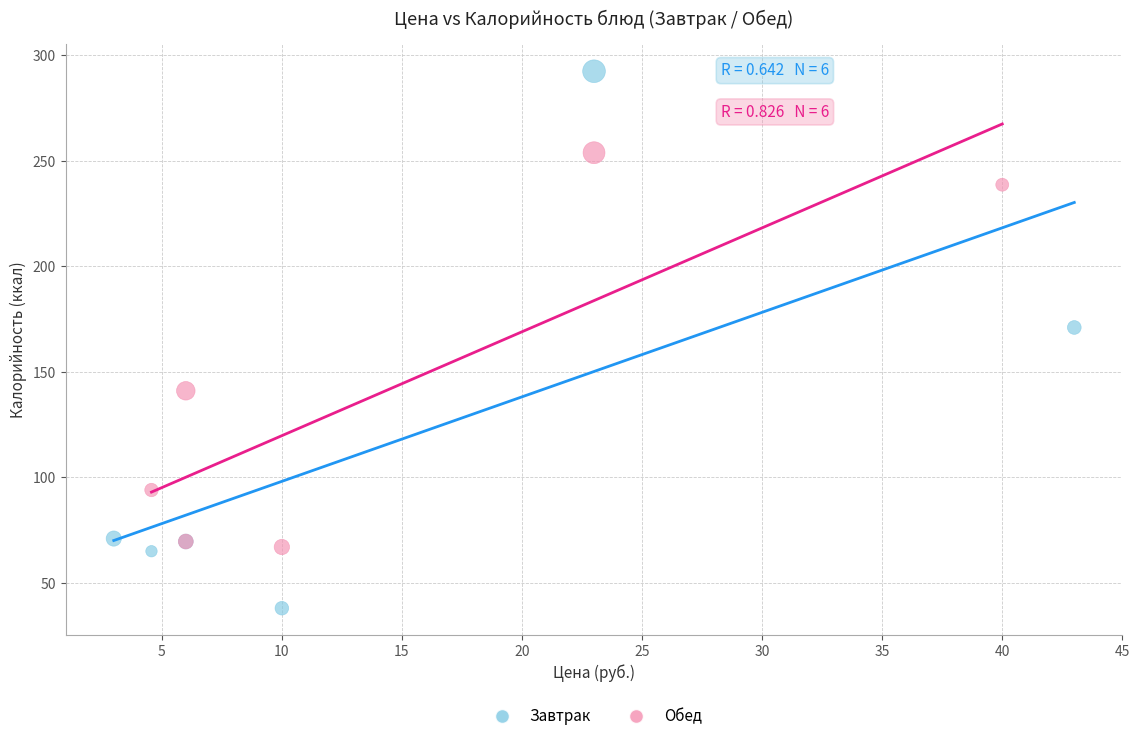

Which series has the largest Y range (max minus min)?

Завтрак